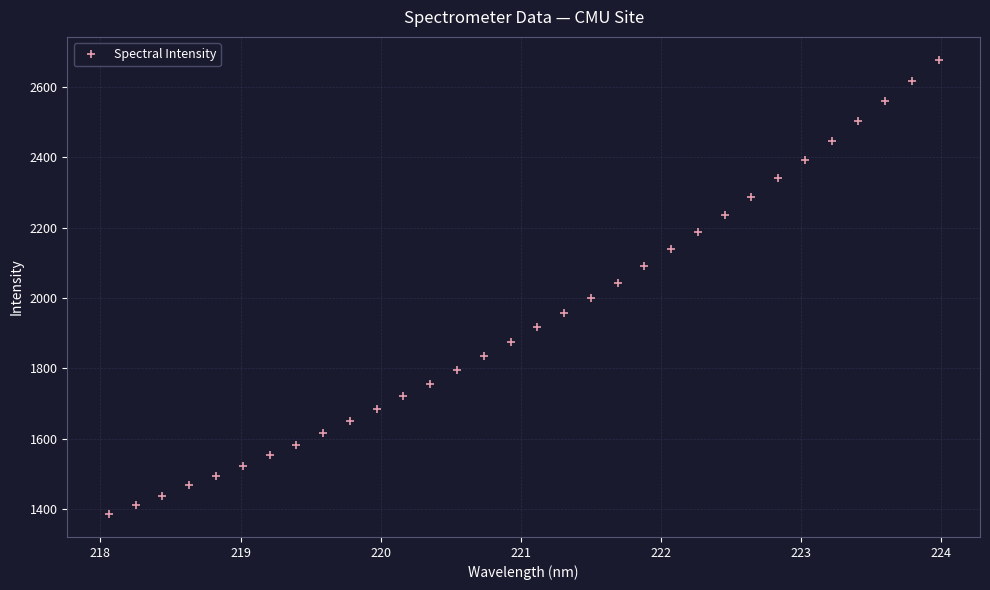

Does the chart display data point markers on the line(s)?

Yes